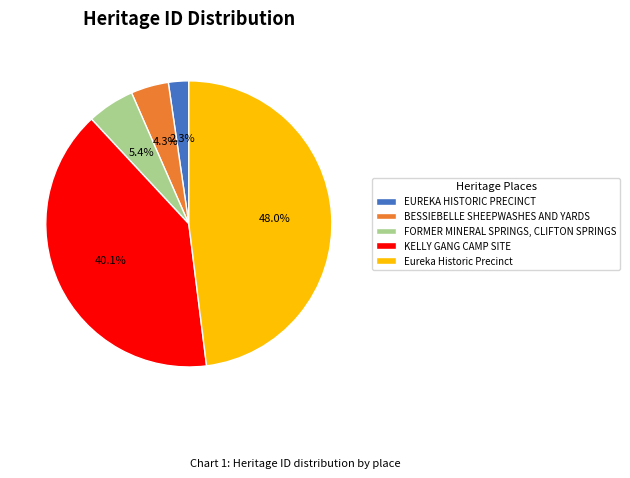

Is the sum of KELLY GANG CAMP SITE and FORMER MINERAL SPRINGS, CLIFTON SPRINGS greater than half?

No